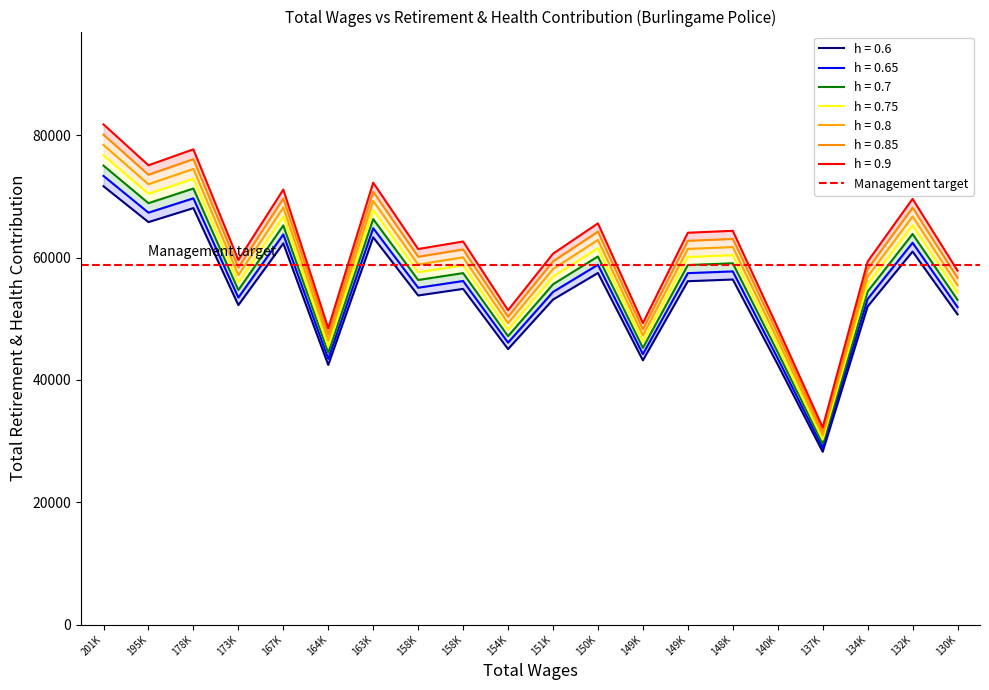

What is the minimum value shown in the chart?

28250.6